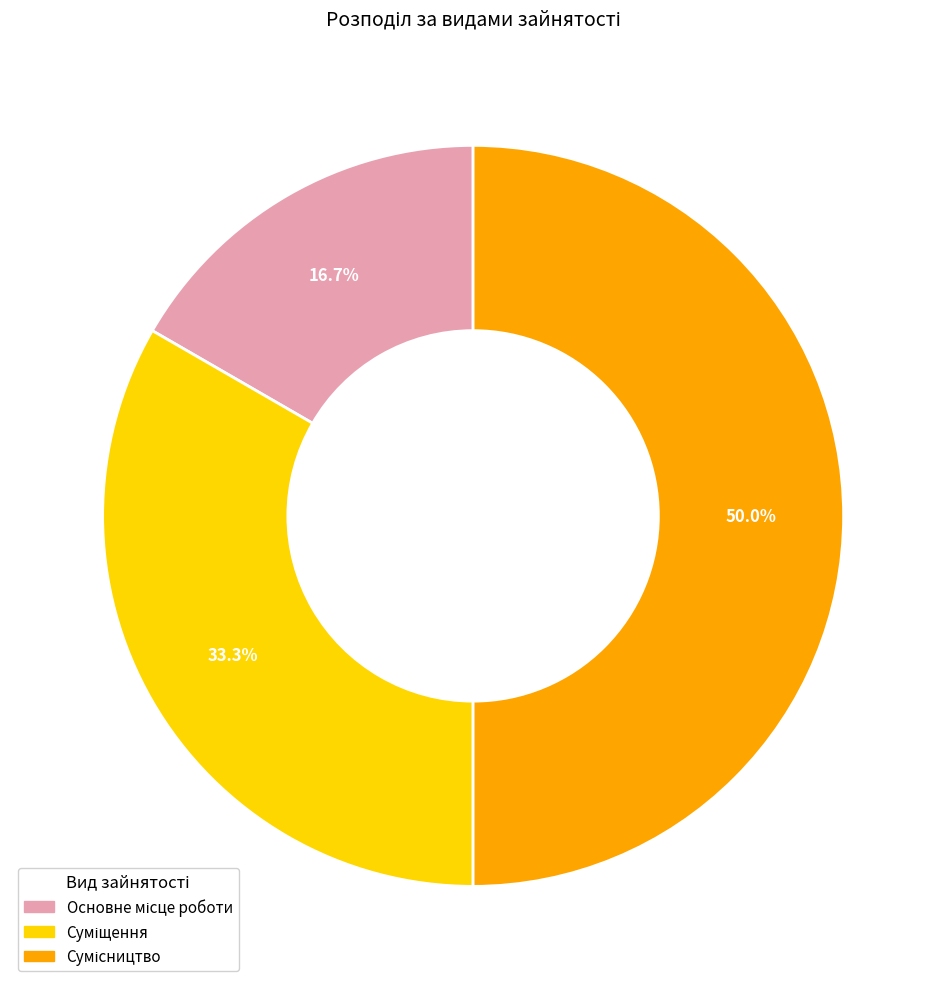

What percentage is the Сумісництво slice, to the nearest percent?

50%